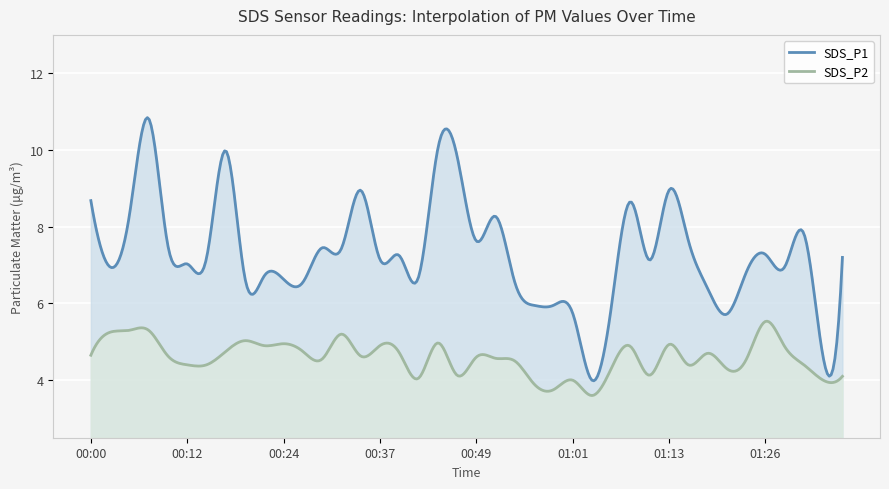

True or false: SDS_P1 and SDS_P2 intersect in this chart.

False